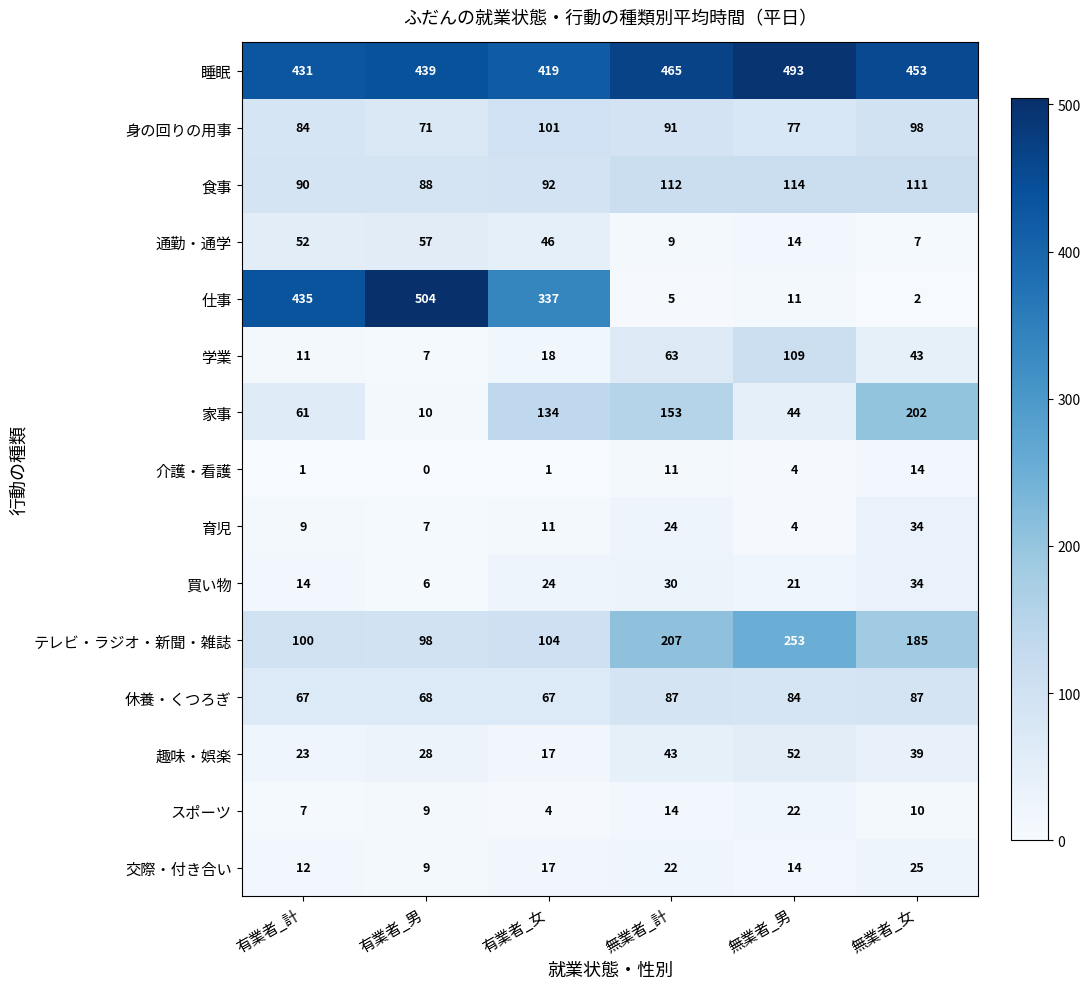

What is the difference between the highest and lowest values at 無業者_女?

451